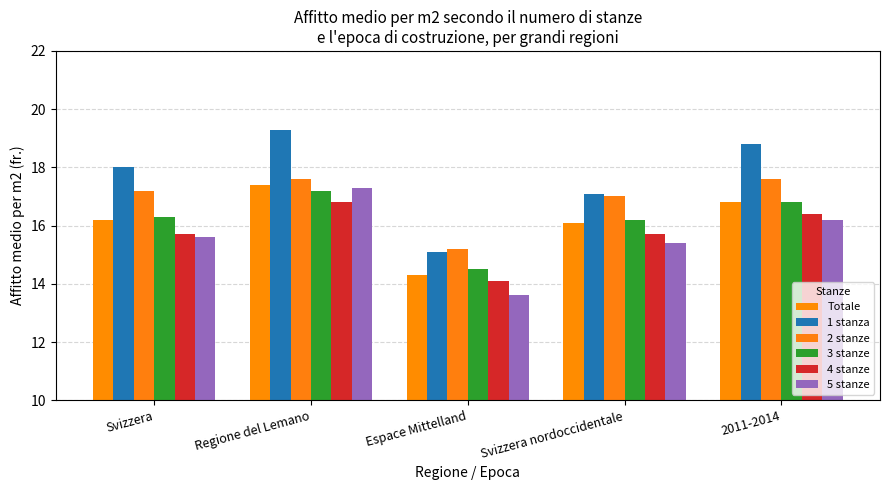

How many categories are shown in the chart?

5